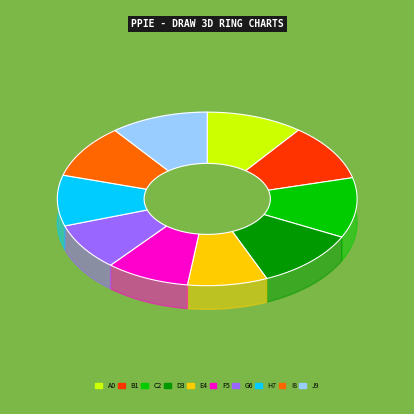

Is it true that 0-4 years is 20% of the pie?

False